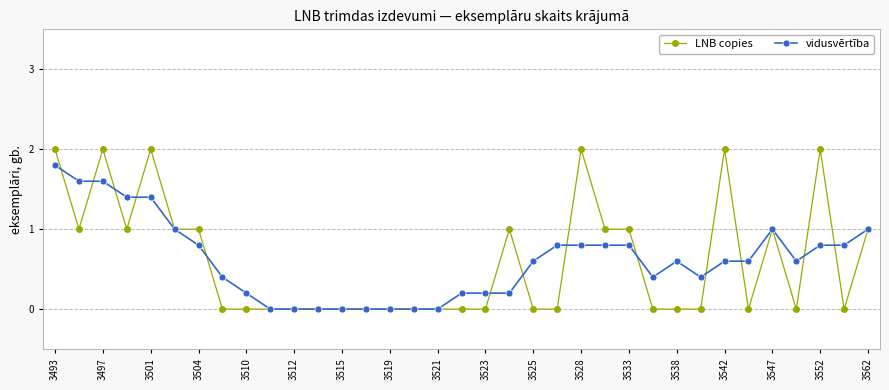

True or false: vidusvērtība has more than 0 interior local peaks.

True